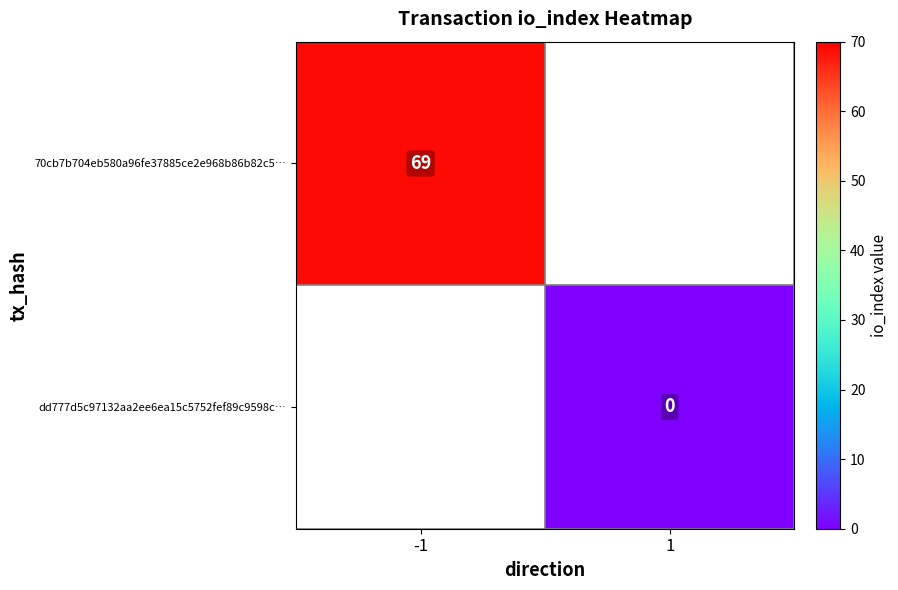

Is the value of 70cb7b704eb580a96fe37885ce2e968b86b82c5… at -1 greater than the value of dd777d5c97132aa2ee6ea15c5752fef89c9598c… at 1?

Yes